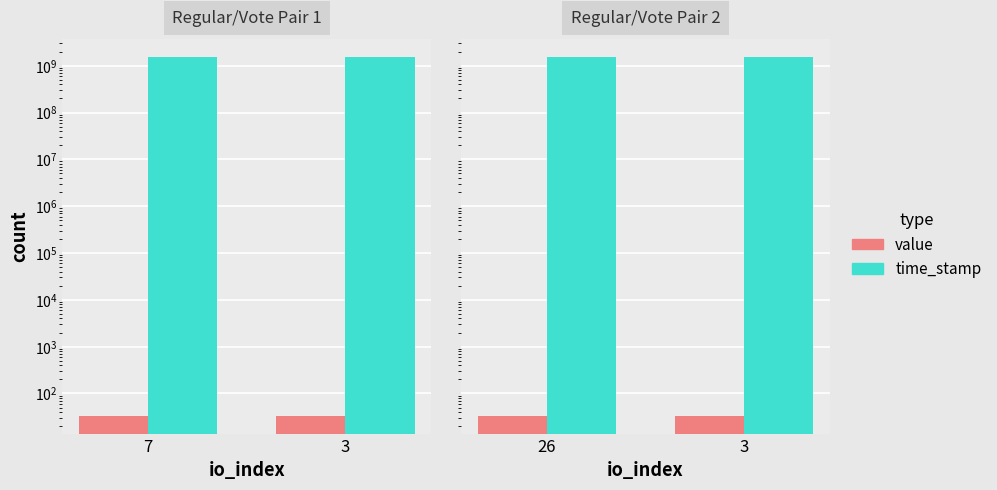

What is the minimum value shown in the chart?

33.6